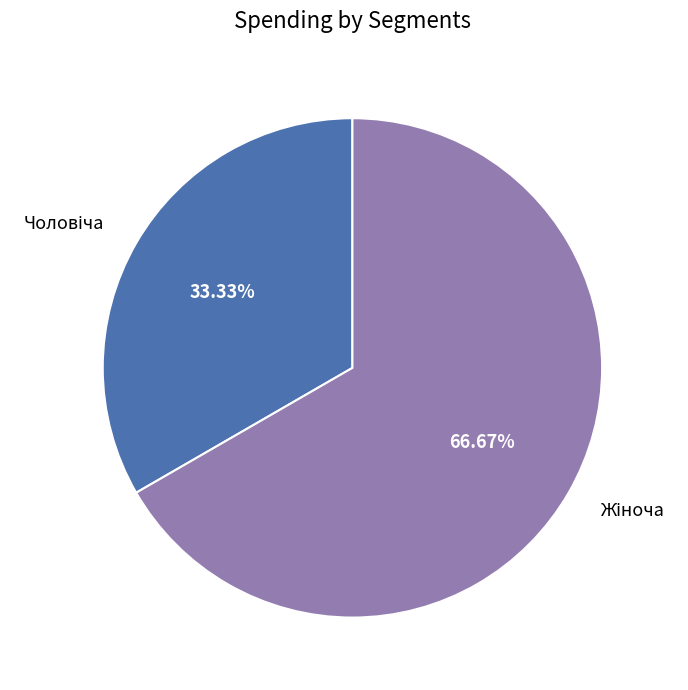

How many segments does this pie chart have?

2